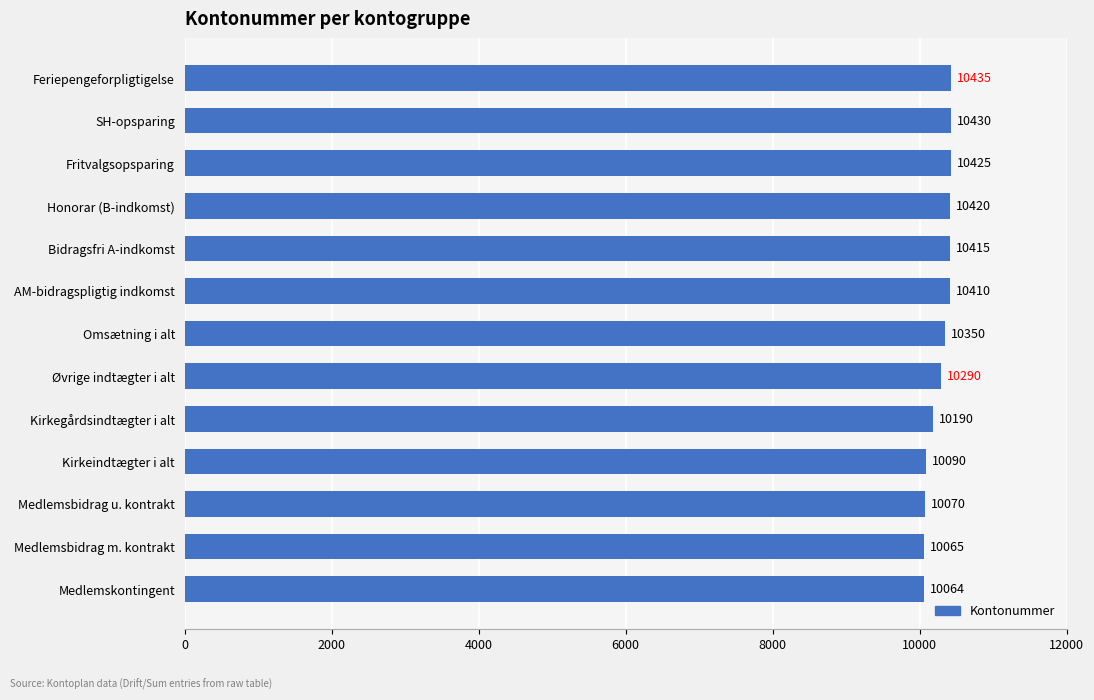

What is the greatest value displayed?

10435